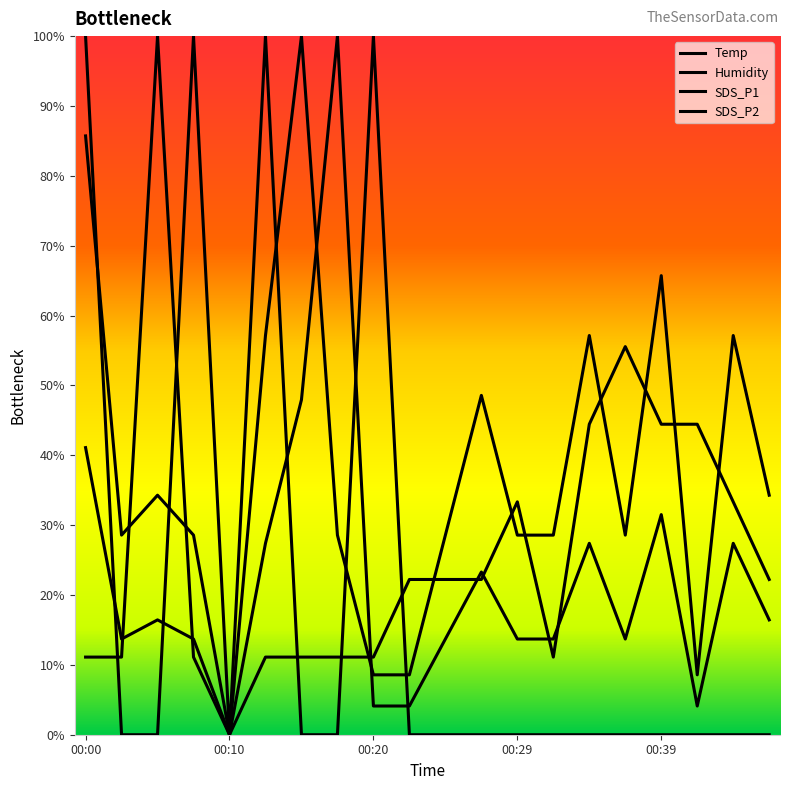

What is the value of the SDS_P2 point at the 16th from the left?

28.6